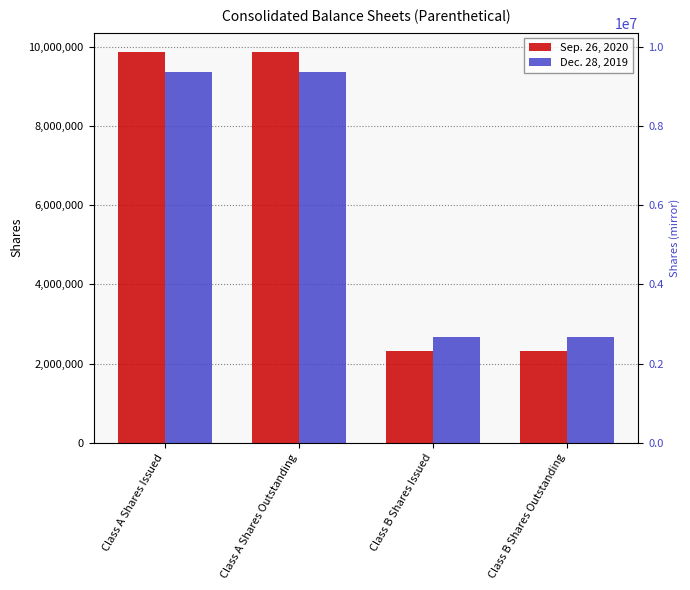

What is the highest value of the Dec. 28, 2019 series?

9370526